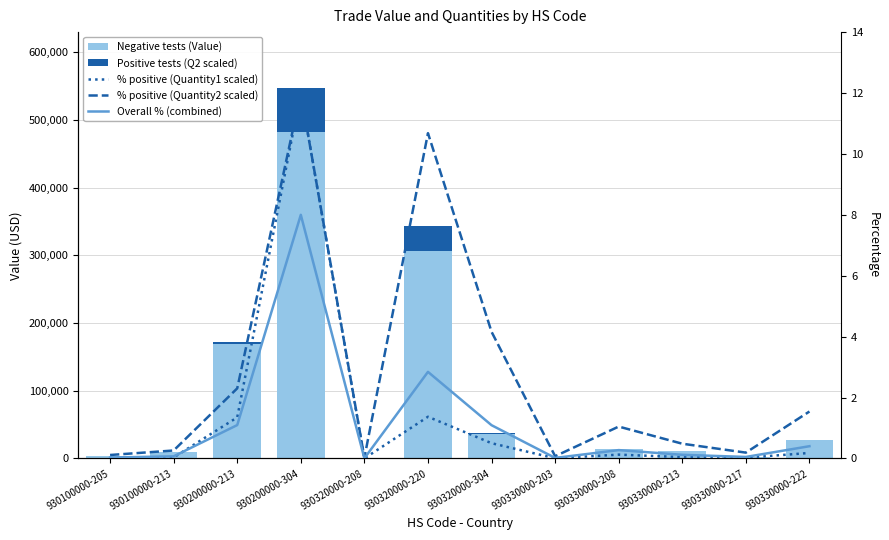

What is the label of the 1st bar from the right?

930330000-222